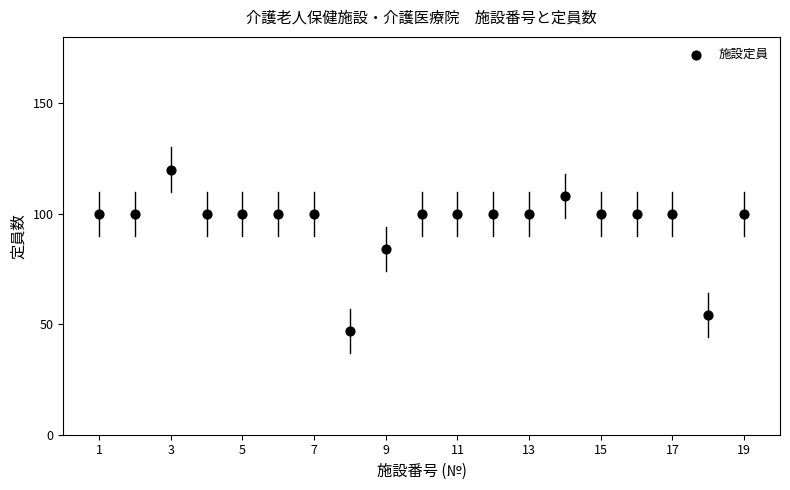

What is the range of X values (max minus min)?

18